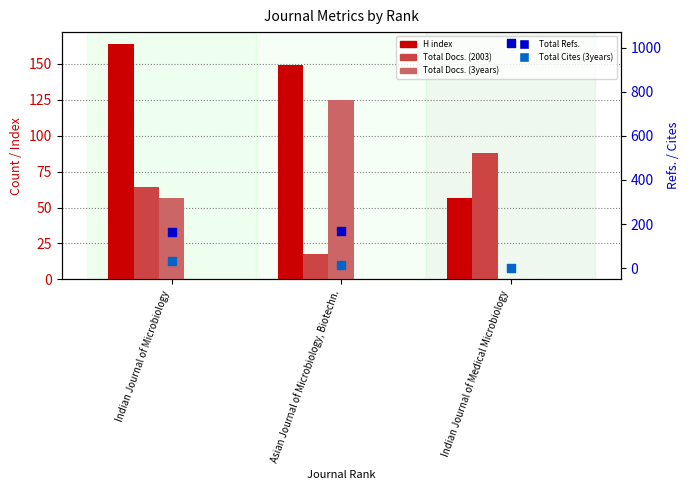

Which series contains the lowest Y value?

Total Docs. (3years)